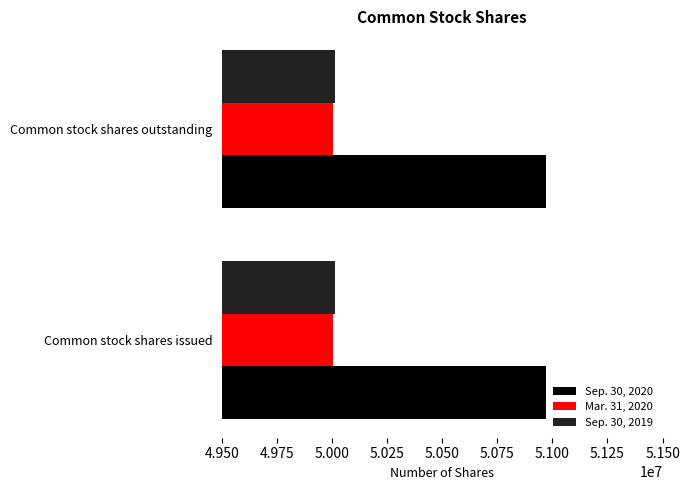

What is the difference between the highest and lowest values at Common stock shares outstanding?

968894